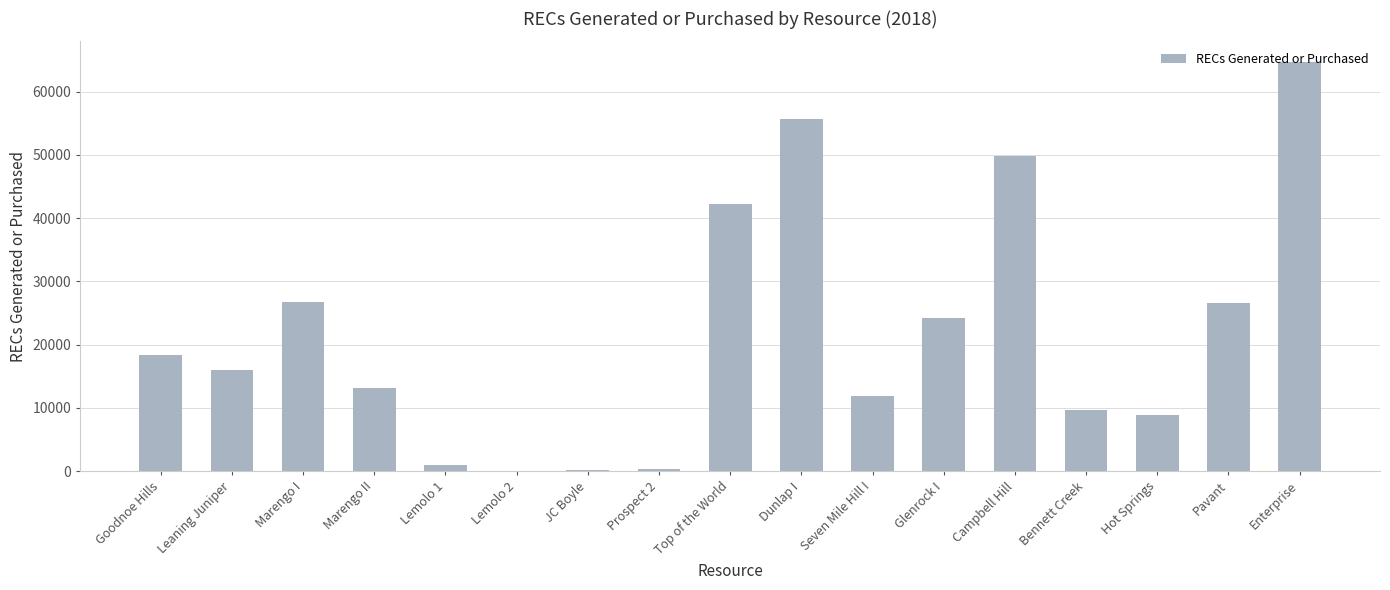

Which has a higher value, Enterprise or Goodnoe Hills?

Enterprise